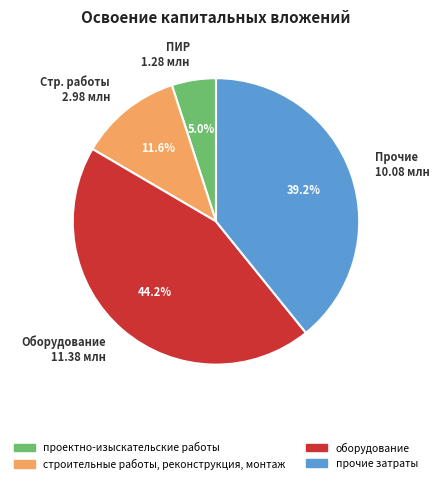

Does any single category account for the majority?

No